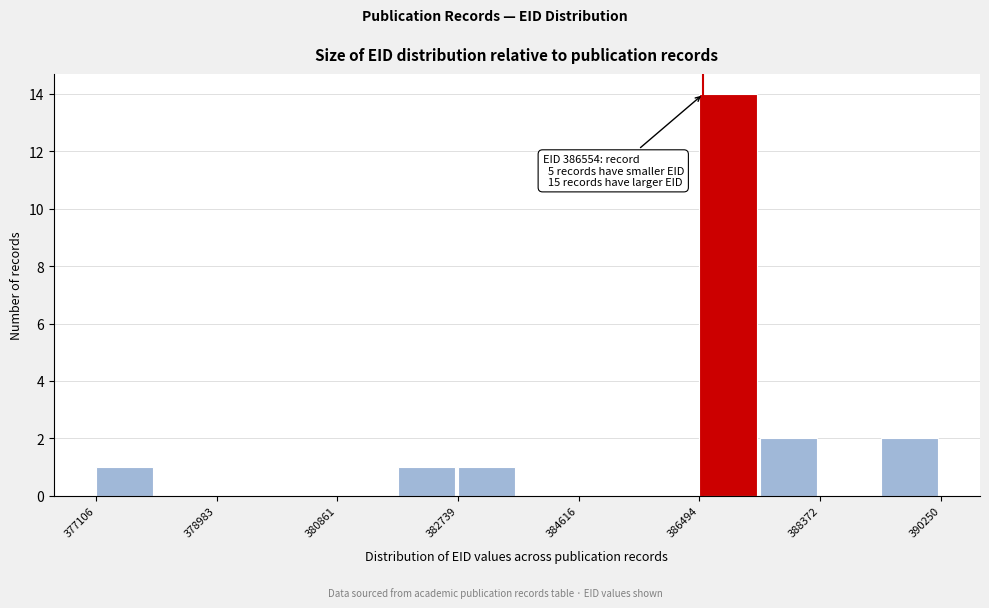

Over which range of the x-axis is the bar tallest?

386400 to 387400